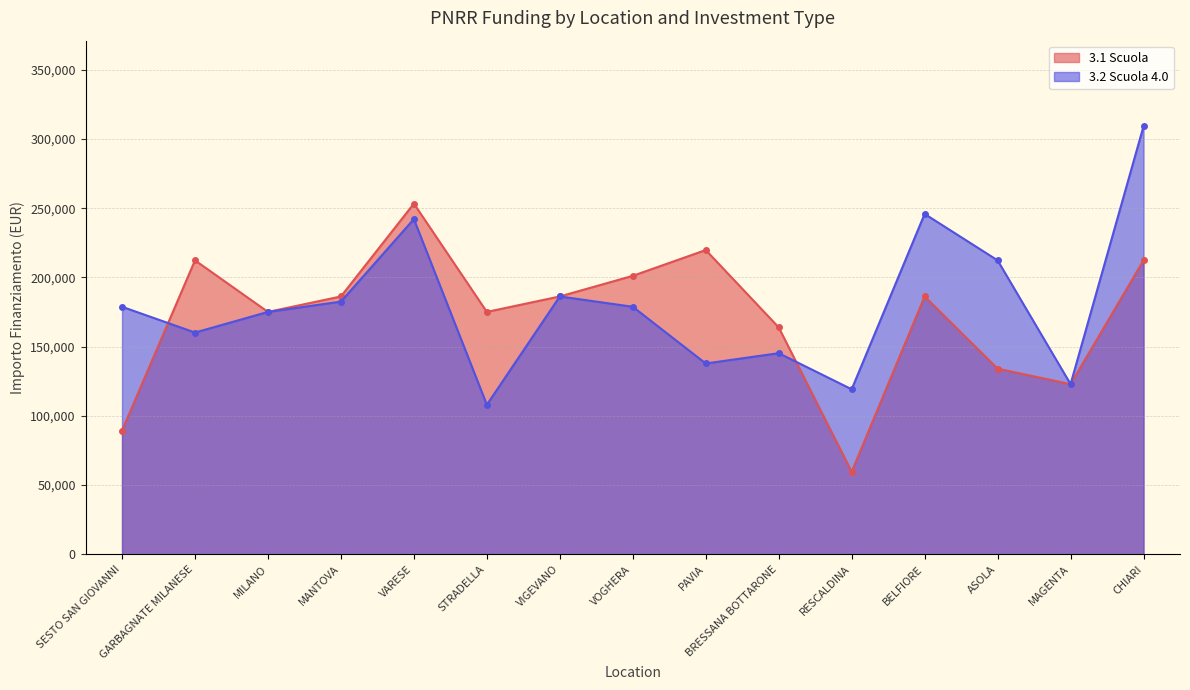

What is the difference between the second highest and second lowest values in the 3.1 Scuola series?

130403.5